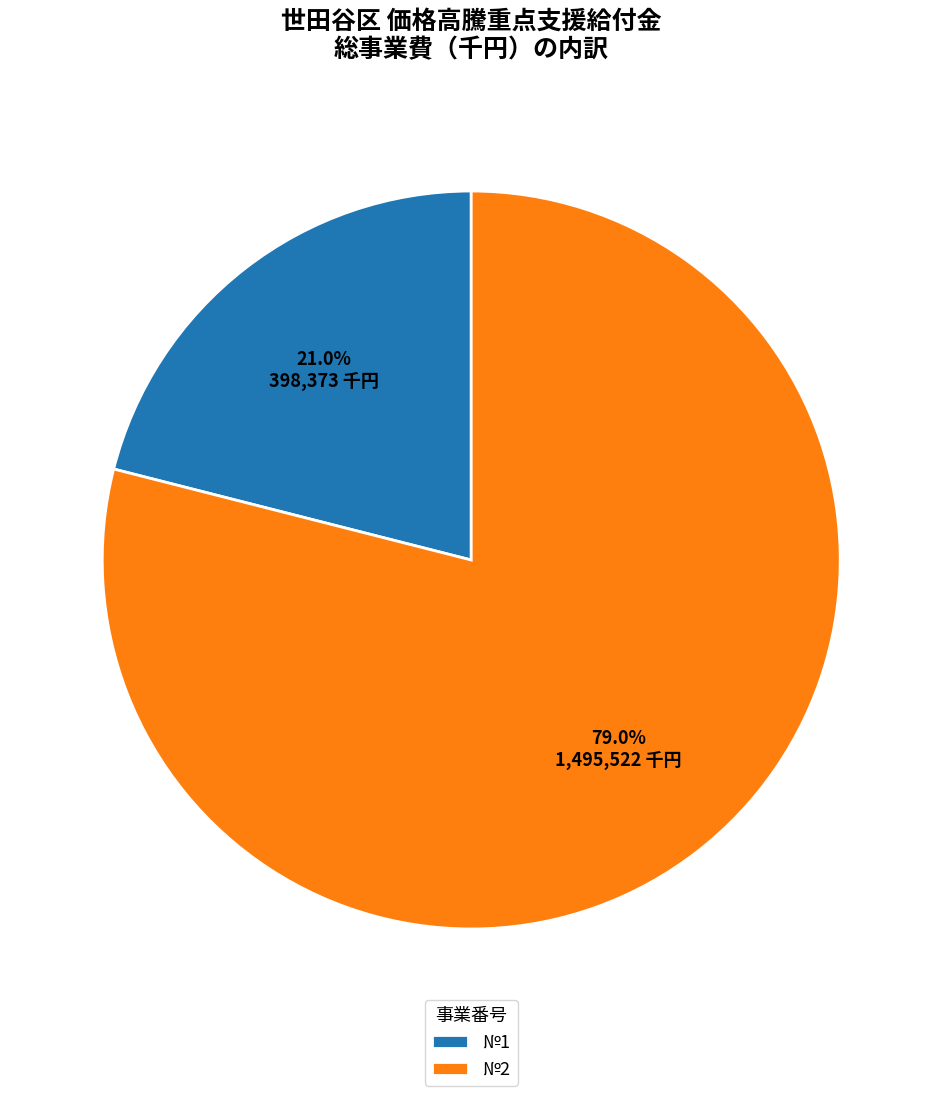

Approximately how many times larger is the value at №2 compared to №1?

3.8